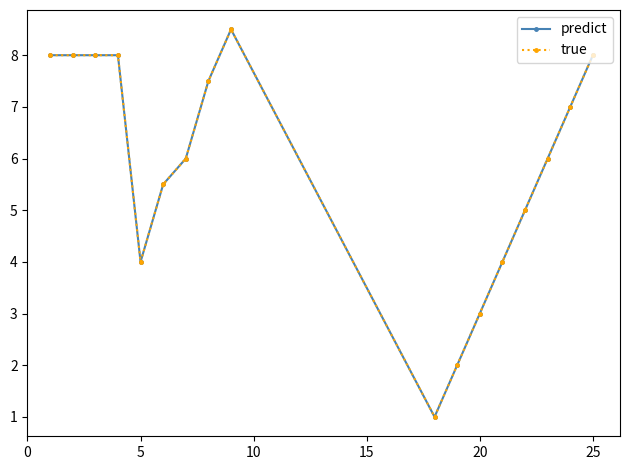

True or false: predict and true cross at least once.

True